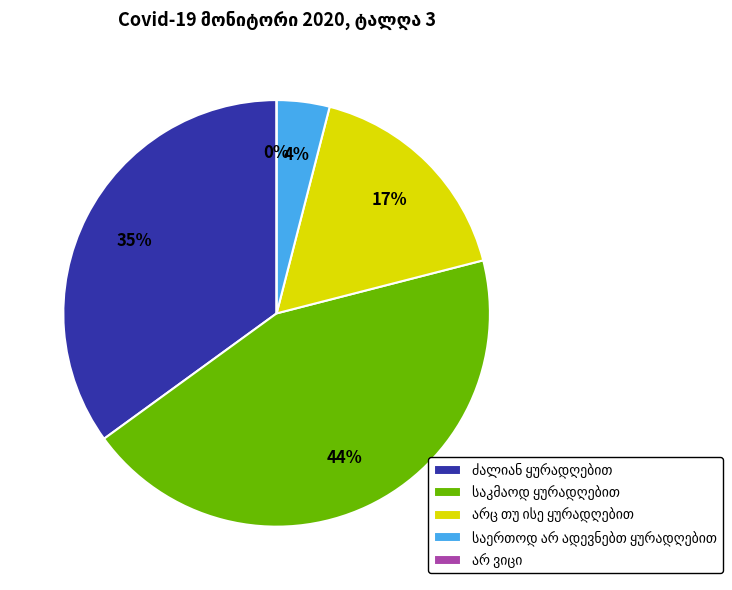

Rank the categories by value from highest to lowest.

საკმაოდ ყურადღებით, ძალიან ყურადღებით, არც თუ ისე ყურადღებით, საერთოდ არ ადევნებთ ყურადღებით, არ ვიცი